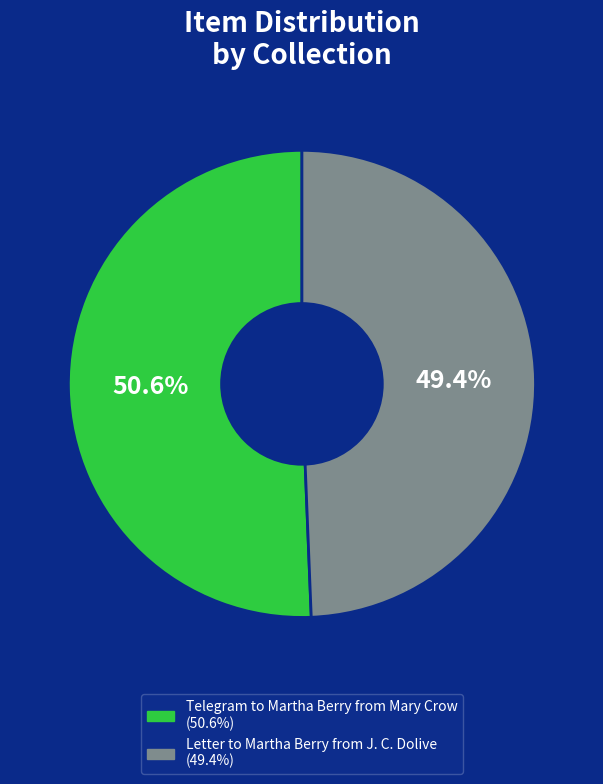

To the nearest percent, what is the average slice percentage?

50%